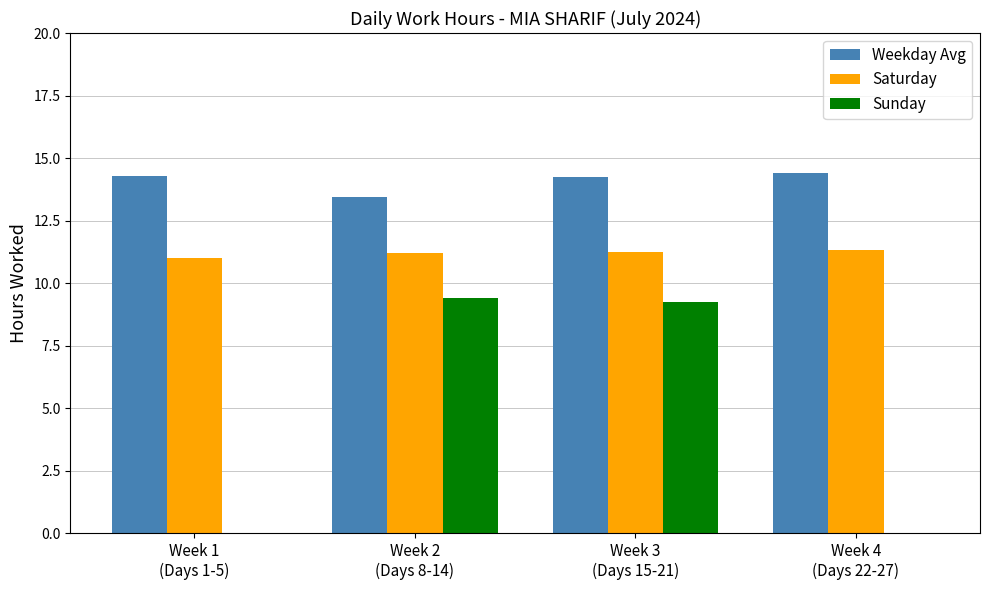

What is the maximum value for Sunday?

9.4